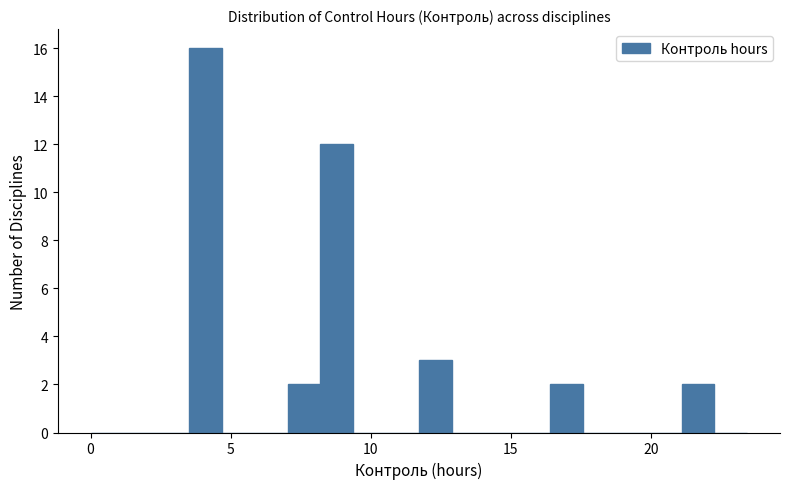

Around what value on the x-axis is the tallest bar? Give the approximate position of its centre, as read against the axis.

4.0